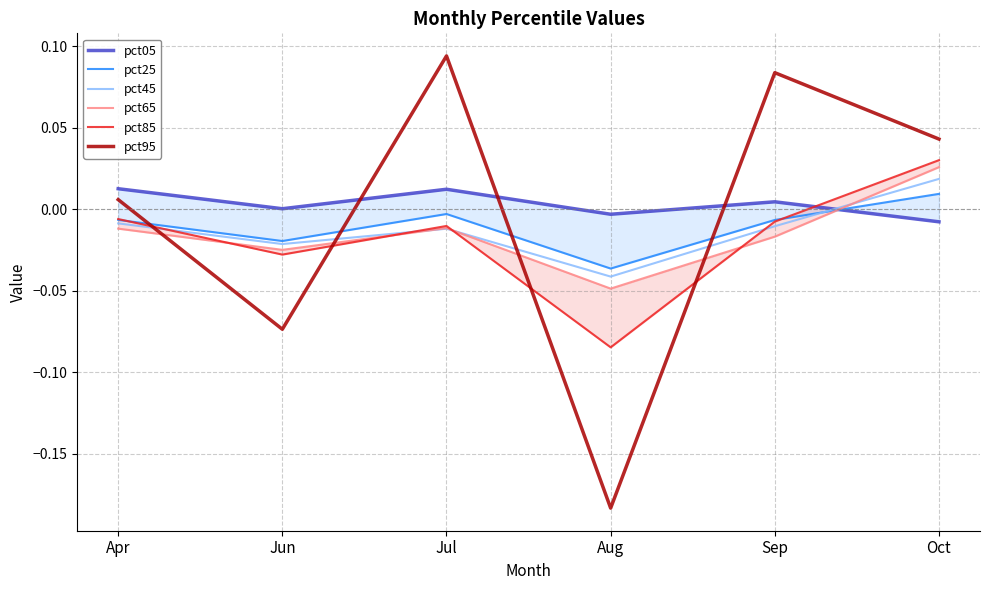

At which category does pct65 reach its first local valley?

Jun